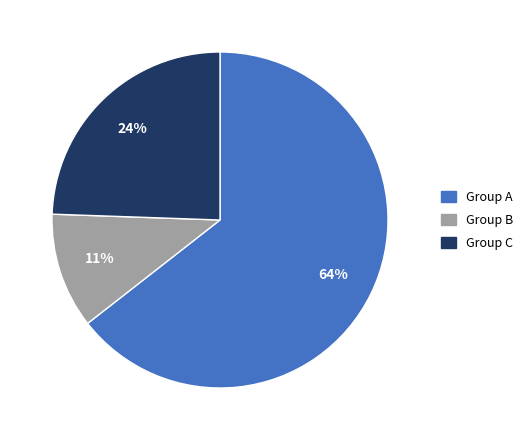

To the nearest percent, what portion does Group B represent?

11%